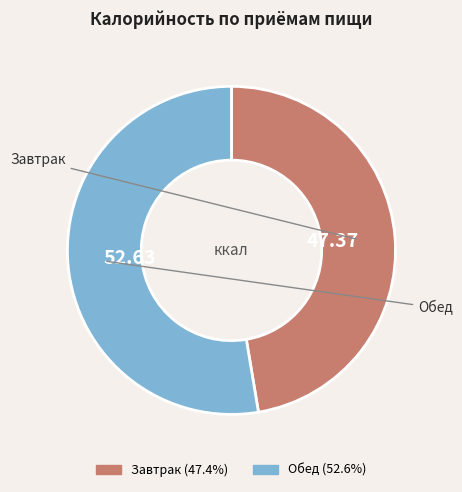

Does Обед account for over 50% of the chart?

Yes